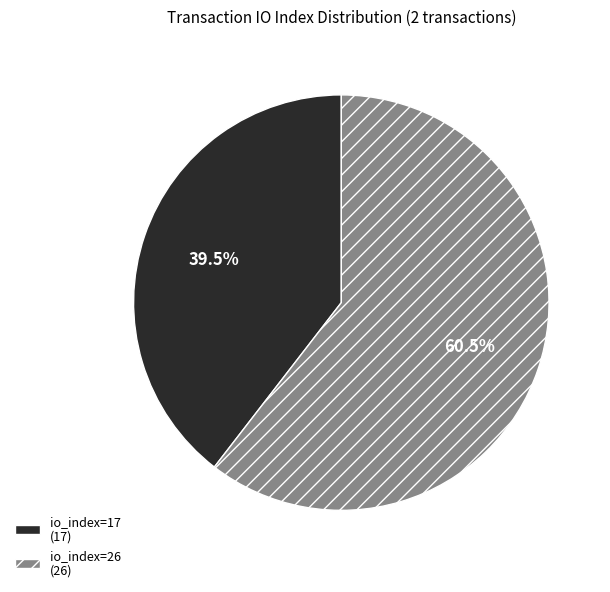

What percentage is NOT represented by io_index=17?

60.5%